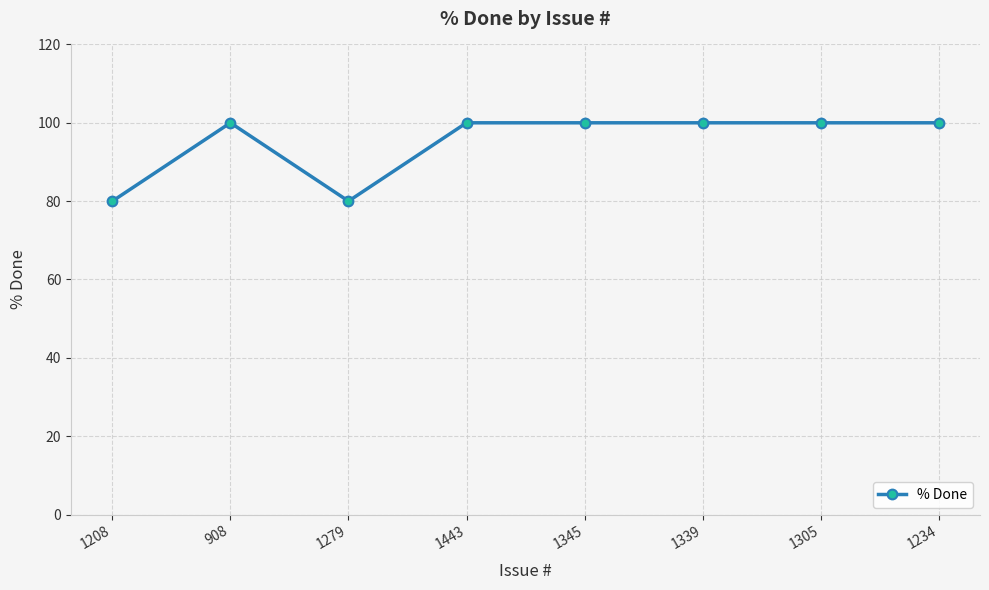

At which category does the data reach its first local peak?

908